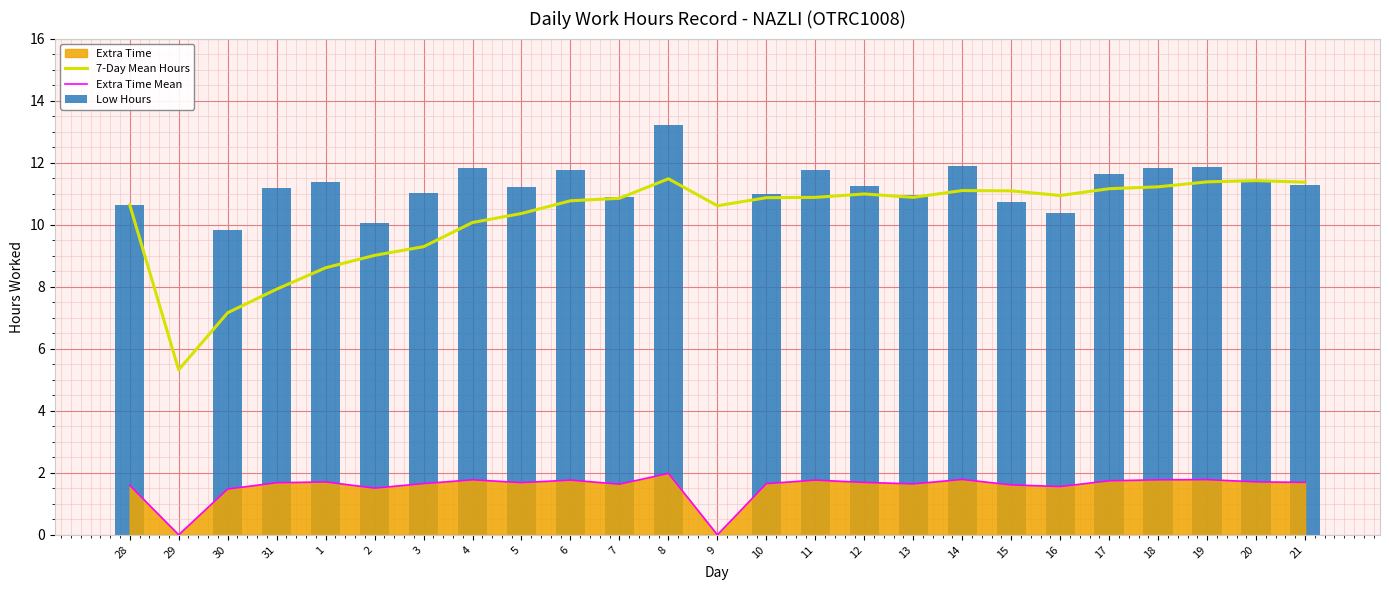

What is the value of the Extra Time Mean bar at the 6th from the left?

1.5